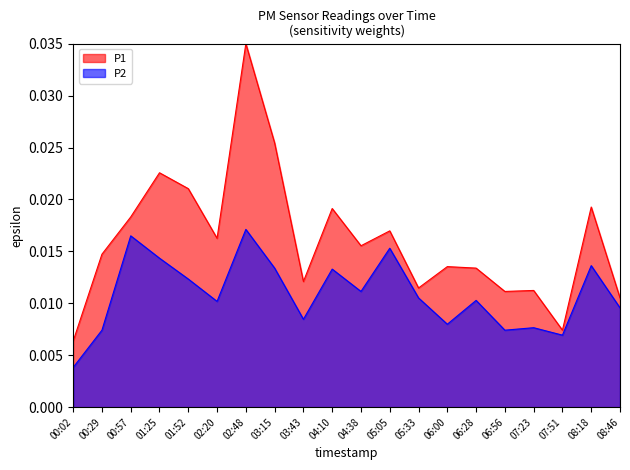

How many lines are shown in the chart?

2